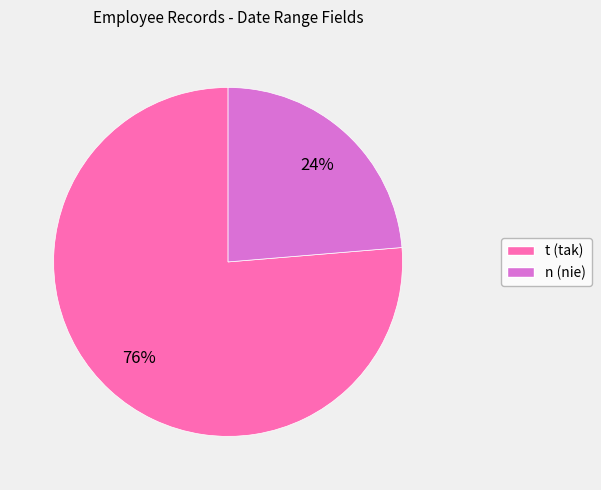

What percentage is the t (tak) slice, to the nearest percent?

76%